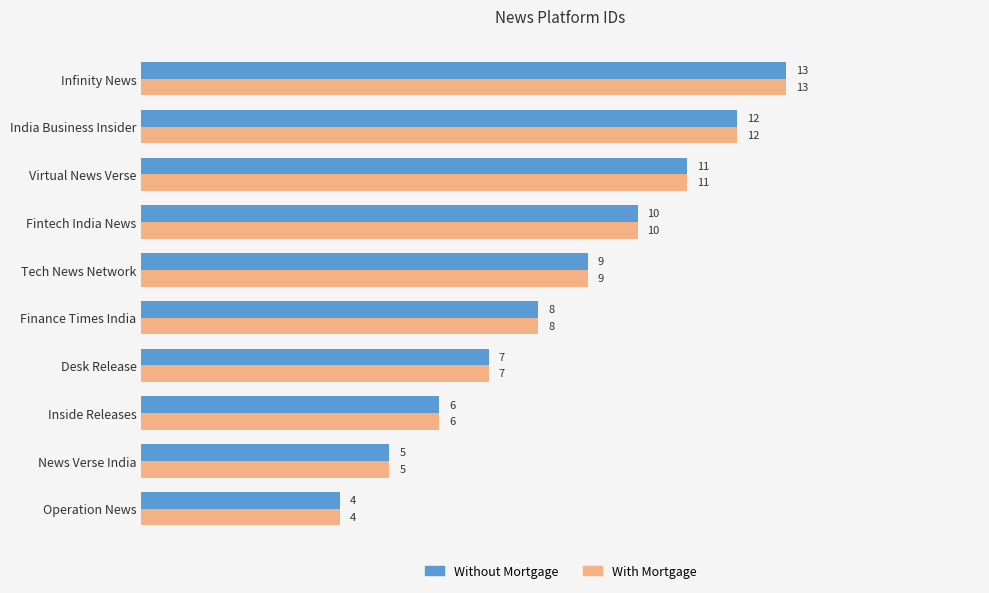

What is the smallest value displayed?

4